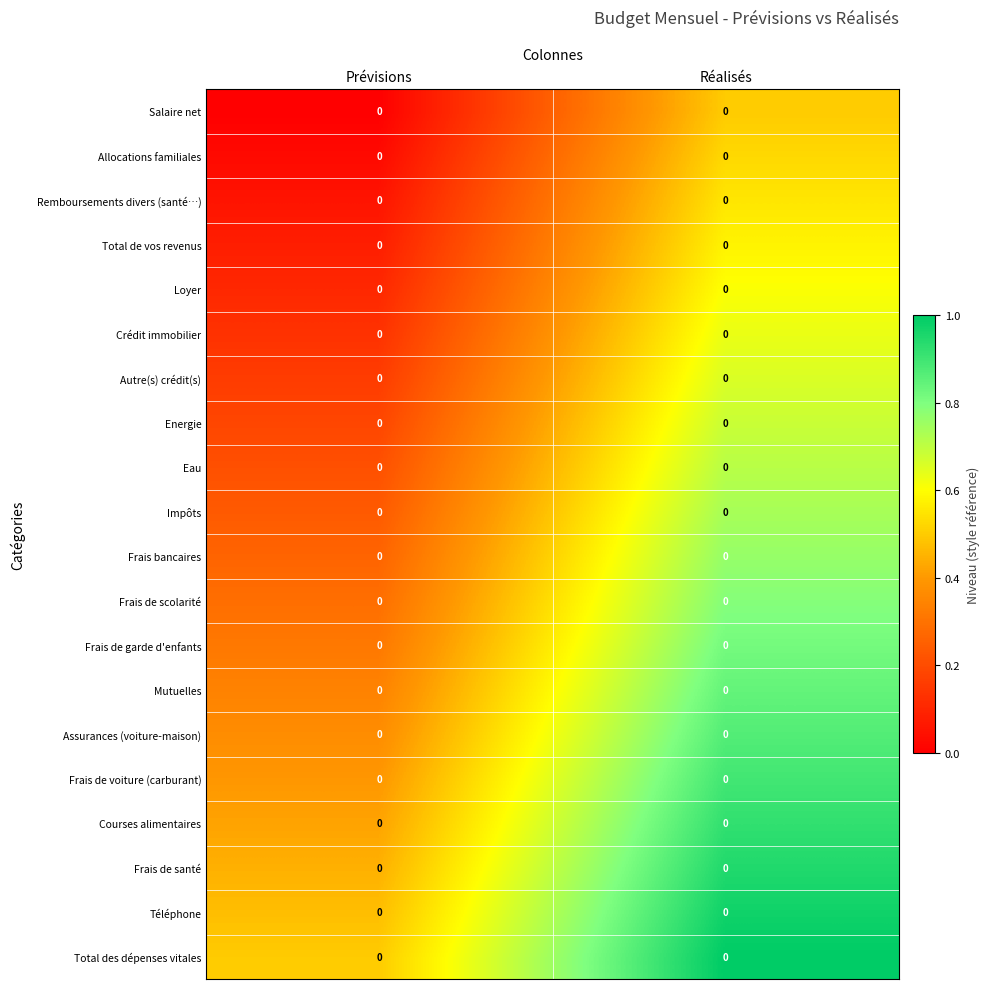

The Autre(s) crédit(s) series shows 0.2 at Réalisés. True or false?

False